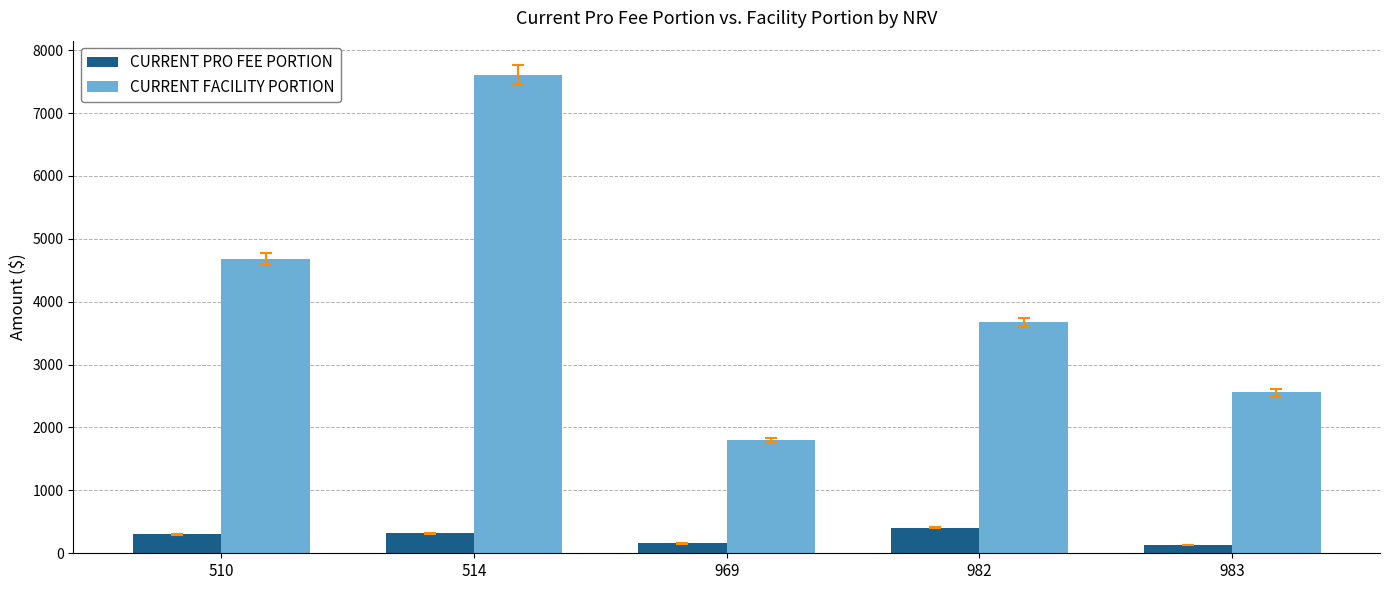

Rank the series at 969 from lowest to highest value.

CURRENT PRO FEE PORTION, CURRENT FACILITY PORTION